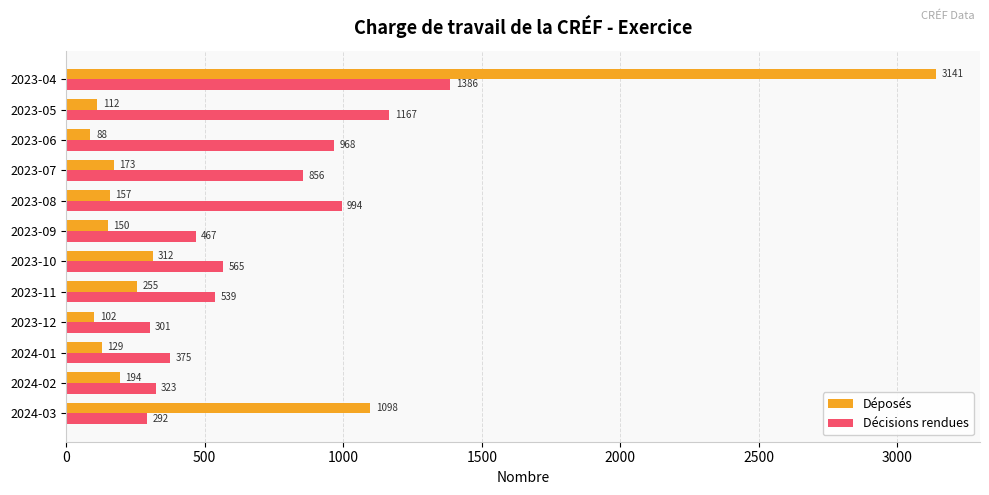

Where is Décisions rendues nearest to the value 839?

2023-07